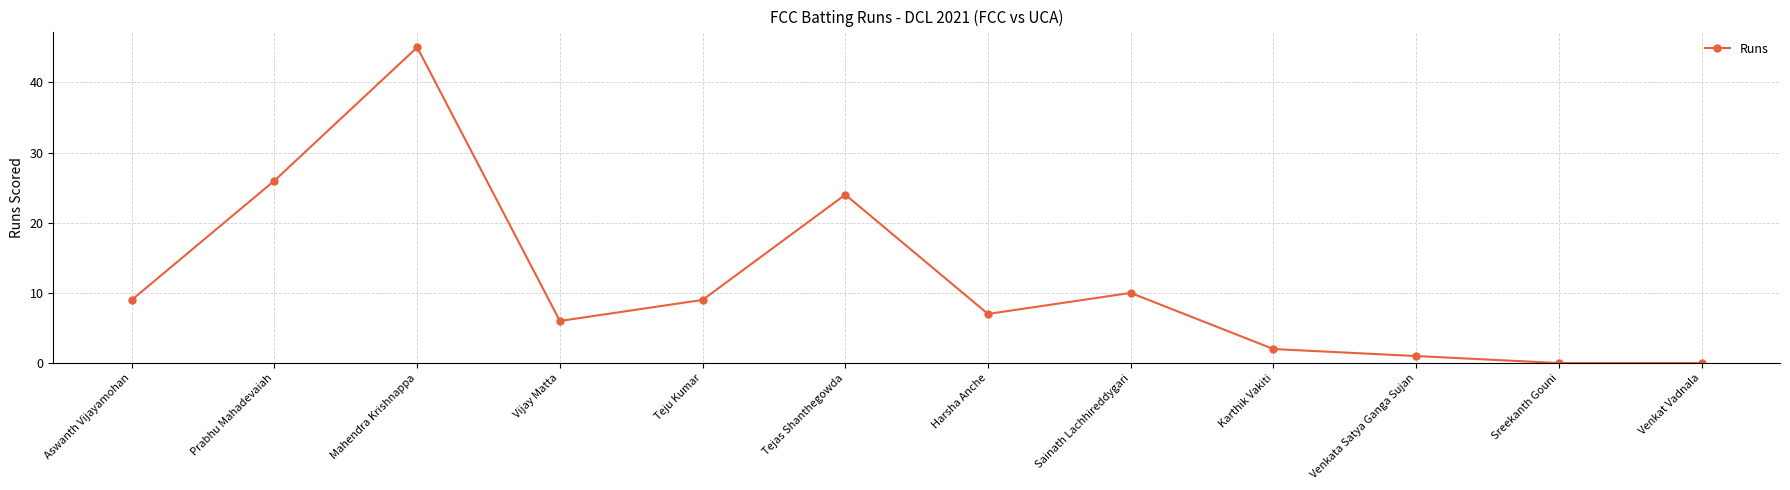

What is the difference between the values at Venkata Satya Ganga Sujan and Prabhu Mahadevaiah?

25